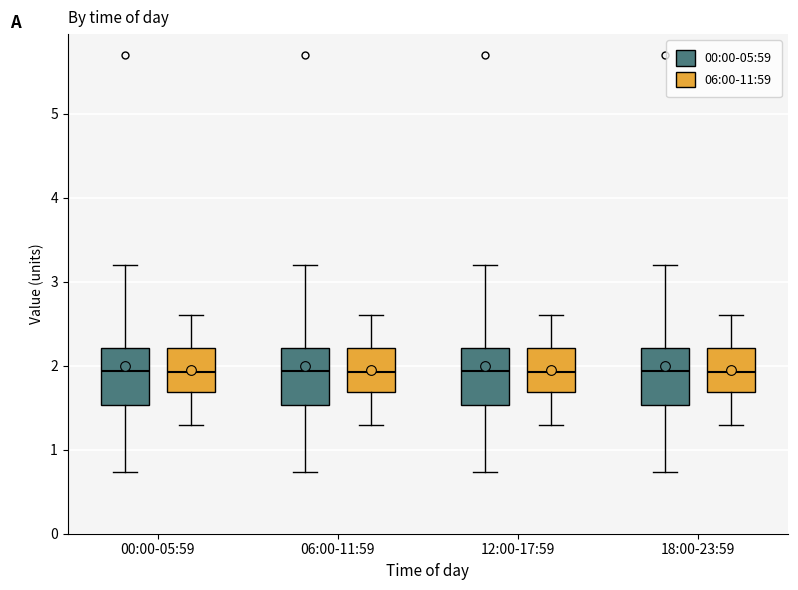

Reading left to right, transcribe this box plot: for each box, give where its median line is, the range the box spans, and where its two whiskers end, as read against the y-axis. The values are not printed on the chart, so give them approximately, as read against the axis.

00:00-05:59 (00:00-05:59): median 1.9, box 1.5 to 2.2, whiskers 0.7 to 3.2
00:00-05:59 (06:00-11:59): median 1.9, box 1.7 to 2.2, whiskers 1.3 to 2.6
06:00-11:59 (00:00-05:59): median 1.9, box 1.5 to 2.2, whiskers 0.7 to 3.2
06:00-11:59 (06:00-11:59): median 1.9, box 1.7 to 2.2, whiskers 1.3 to 2.6
12:00-17:59 (00:00-05:59): median 1.9, box 1.5 to 2.2, whiskers 0.7 to 3.2
12:00-17:59 (06:00-11:59): median 1.9, box 1.7 to 2.2, whiskers 1.3 to 2.6
18:00-23:59 (00:00-05:59): median 1.9, box 1.5 to 2.2, whiskers 0.7 to 3.2
18:00-23:59 (06:00-11:59): median 1.9, box 1.7 to 2.2, whiskers 1.3 to 2.6